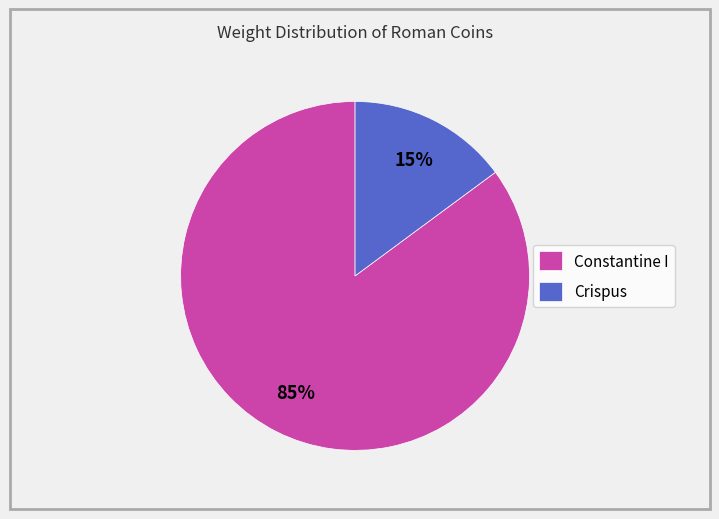

Which has a higher value, Crispus or Constantine I?

Constantine I